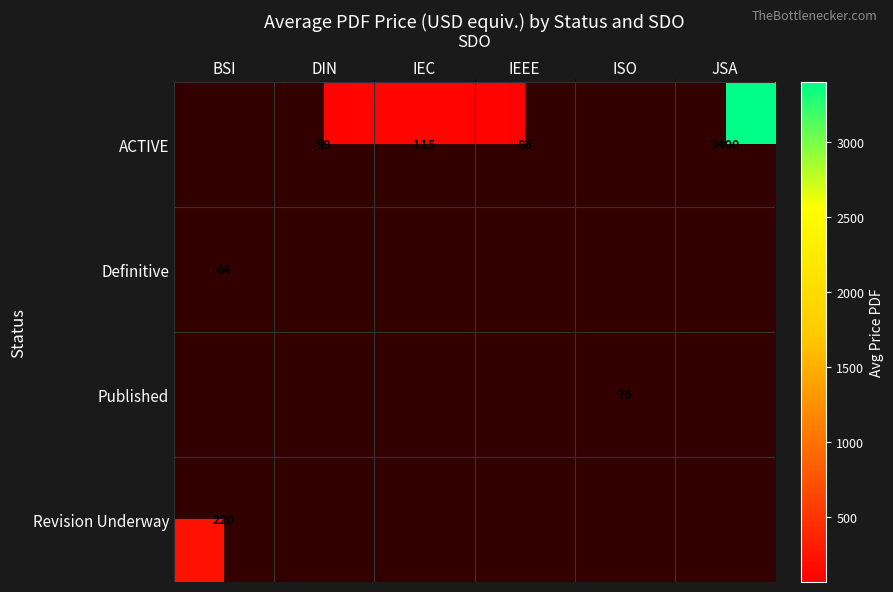

How many data points does each series have?

6